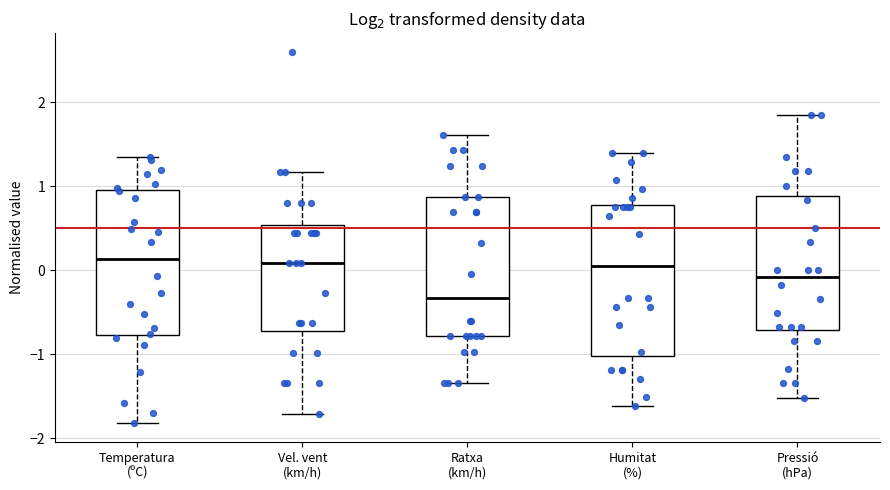

Where is the upper edge of the box for Ratxa (km/h) on the y-axis? The values are not printed on the chart, so give them approximately, as read against the axis.

0.9